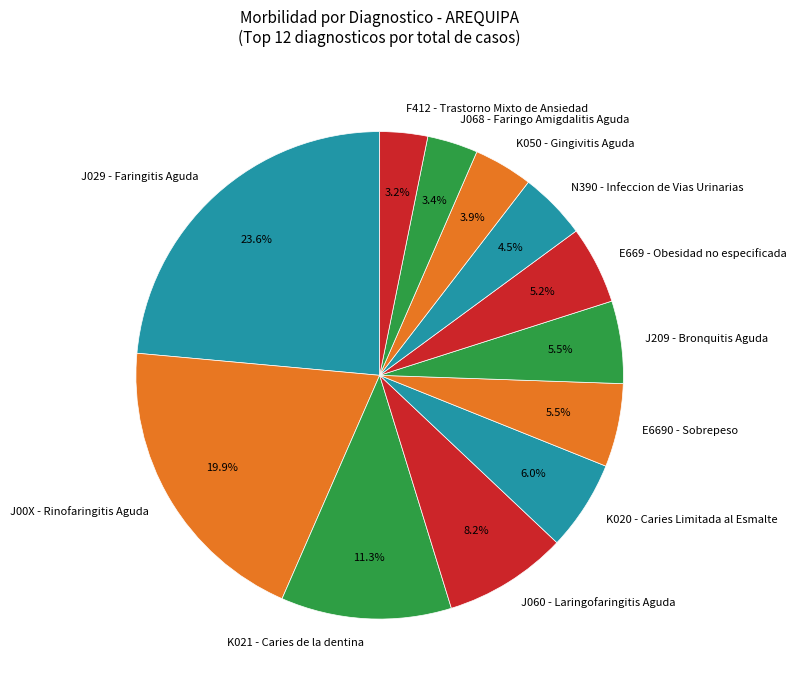

Which slice is the largest?

J029 - Faringitis Aguda